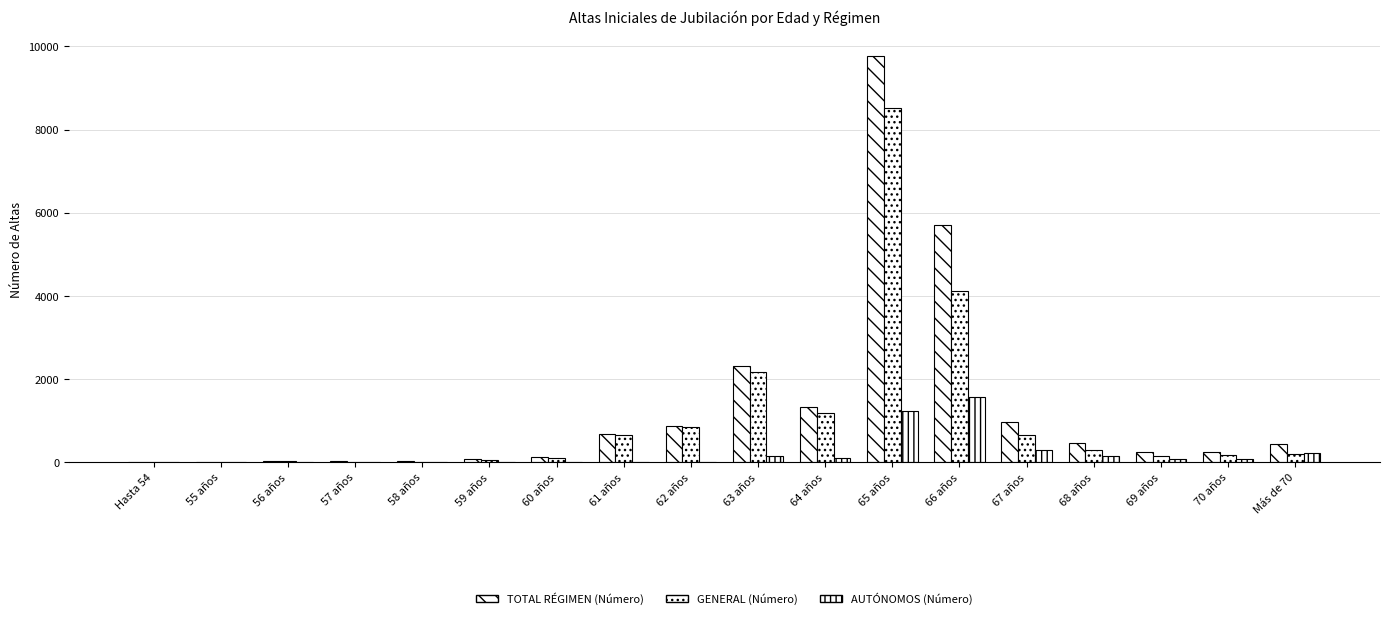

How many data points does each series have?

18